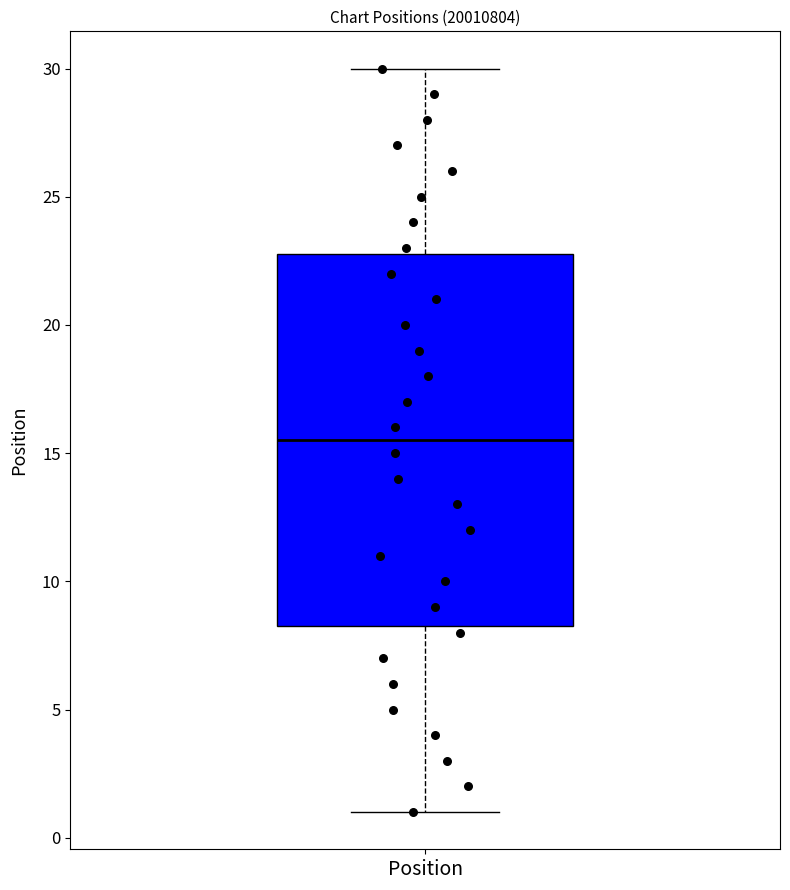

Where does the upper whisker of the box for Position end on the y-axis? The values are not printed on the chart, so give them approximately, as read against the axis.

30.0